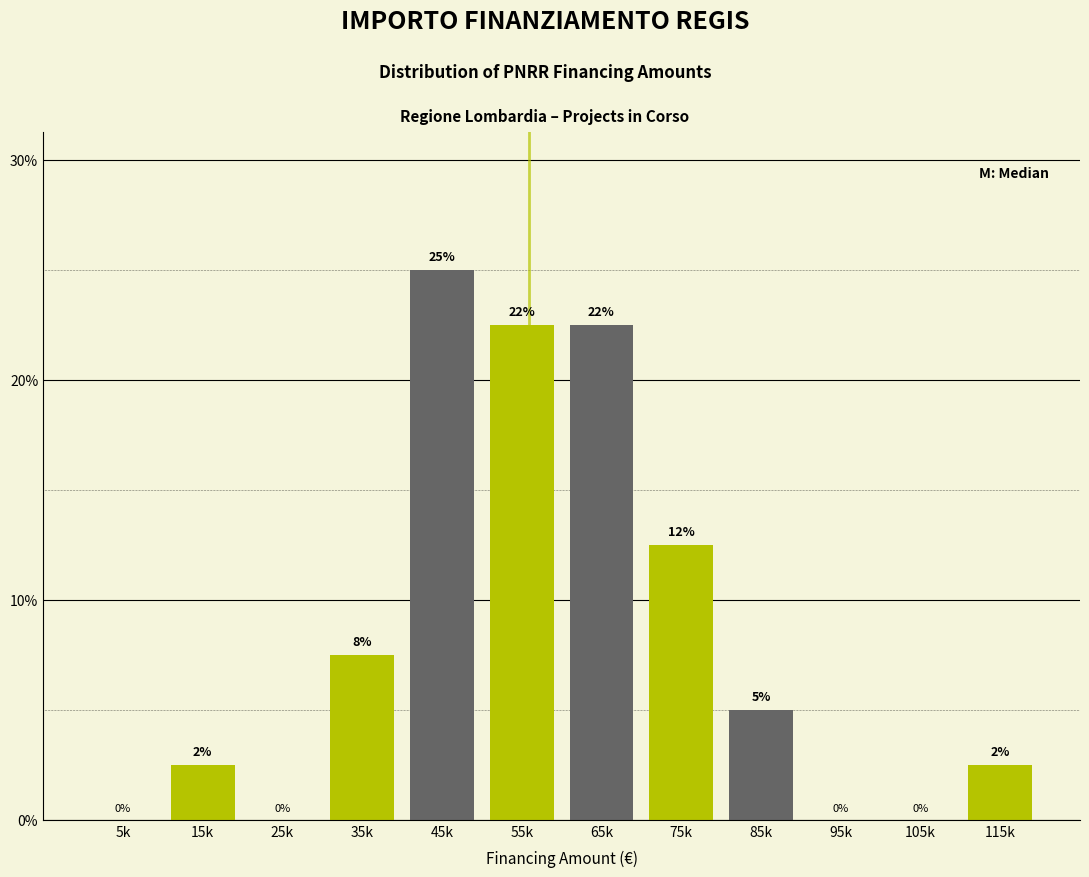

At which label does the data first exceed 5?

35k